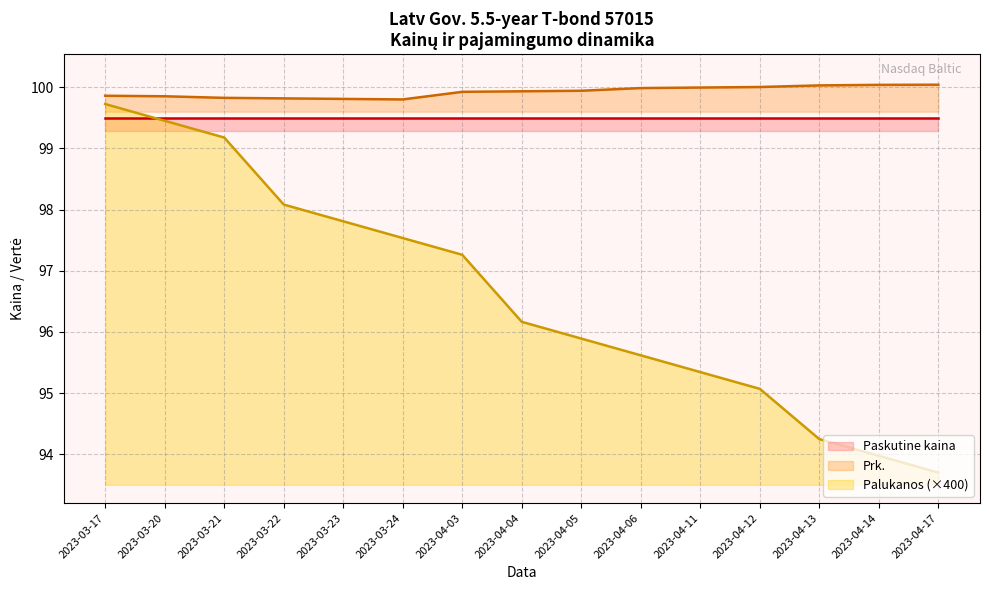

What is the label of the 5th point from the right?

2023-04-11